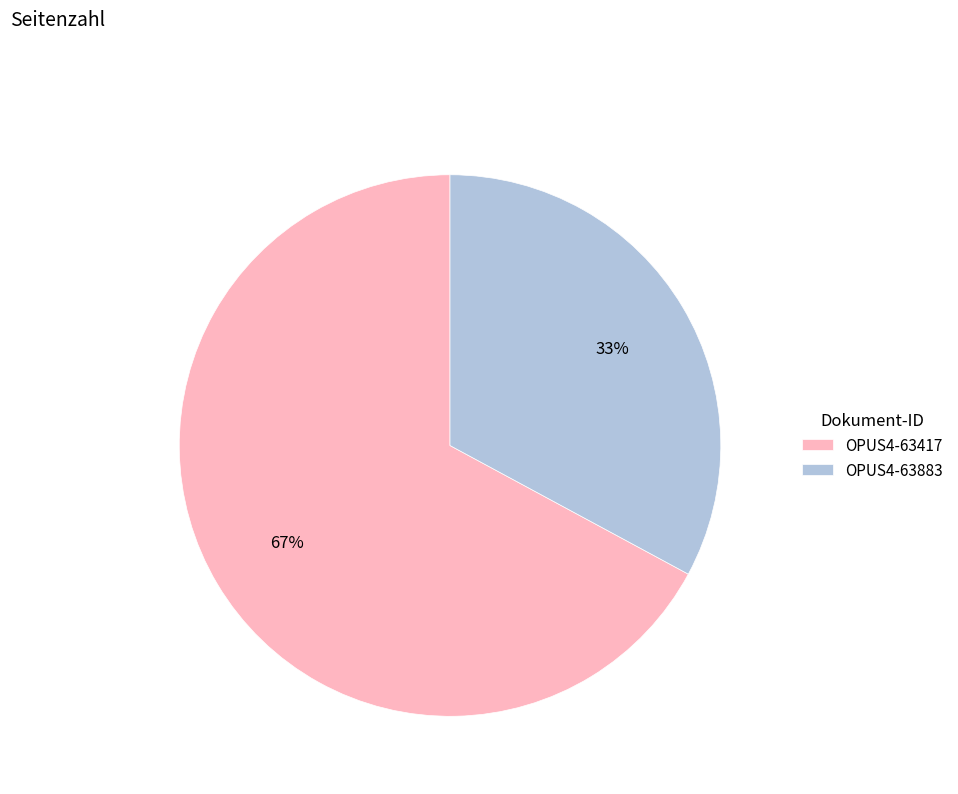

Approximately how many times larger is the value at OPUS4-63417 compared to OPUS4-63883?

2.0